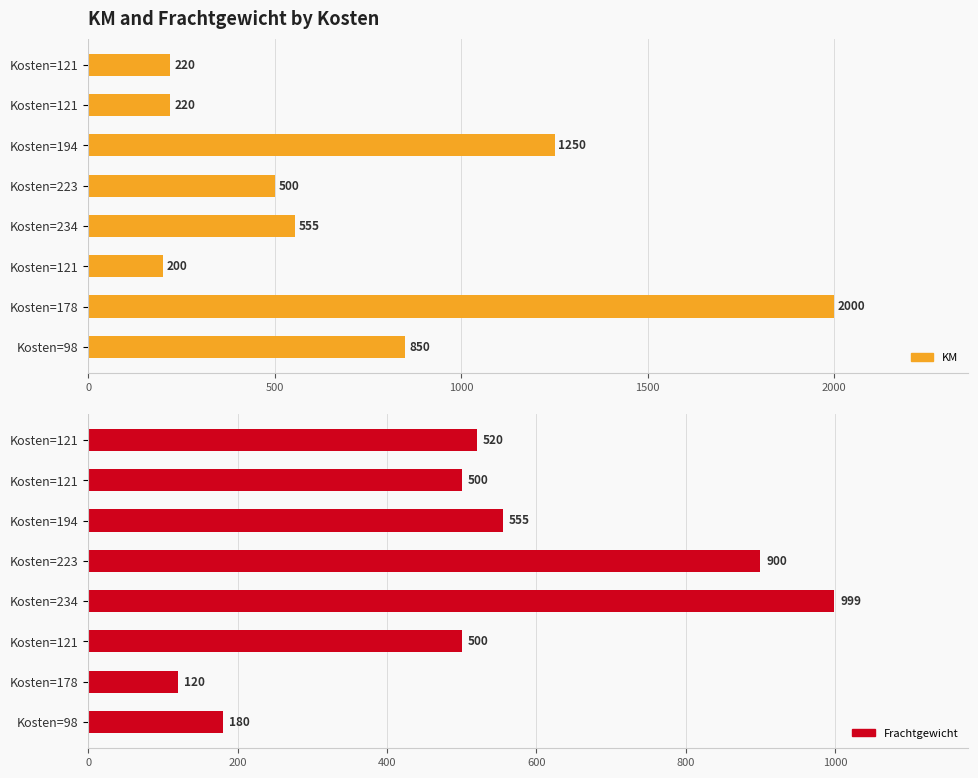

Is it true that KM equals 137 at Kosten=121?

False